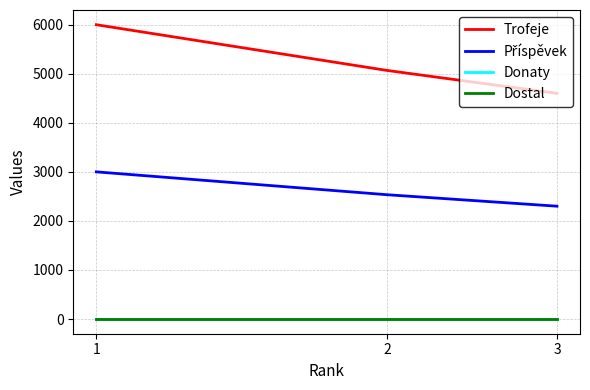

Is this an area chart (filled region under the line)?

No